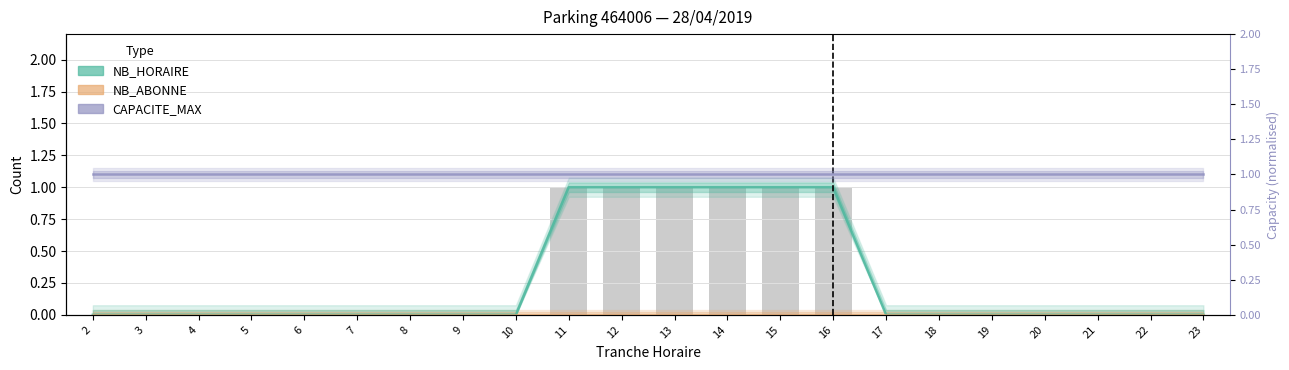

At how many categories does at least one series exceed 0?

22